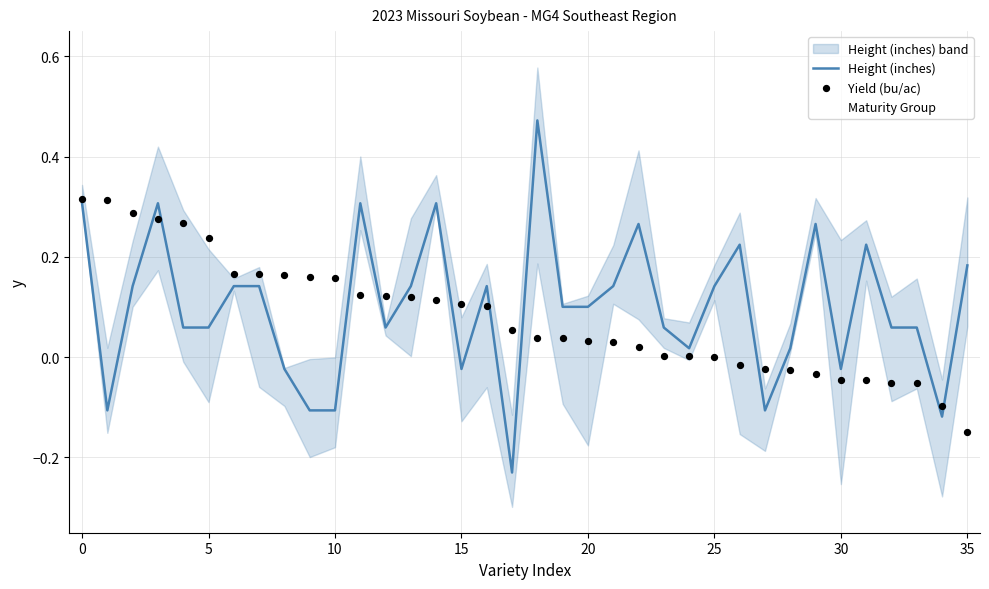

Which series contains the lowest Y value?

Height (inches)